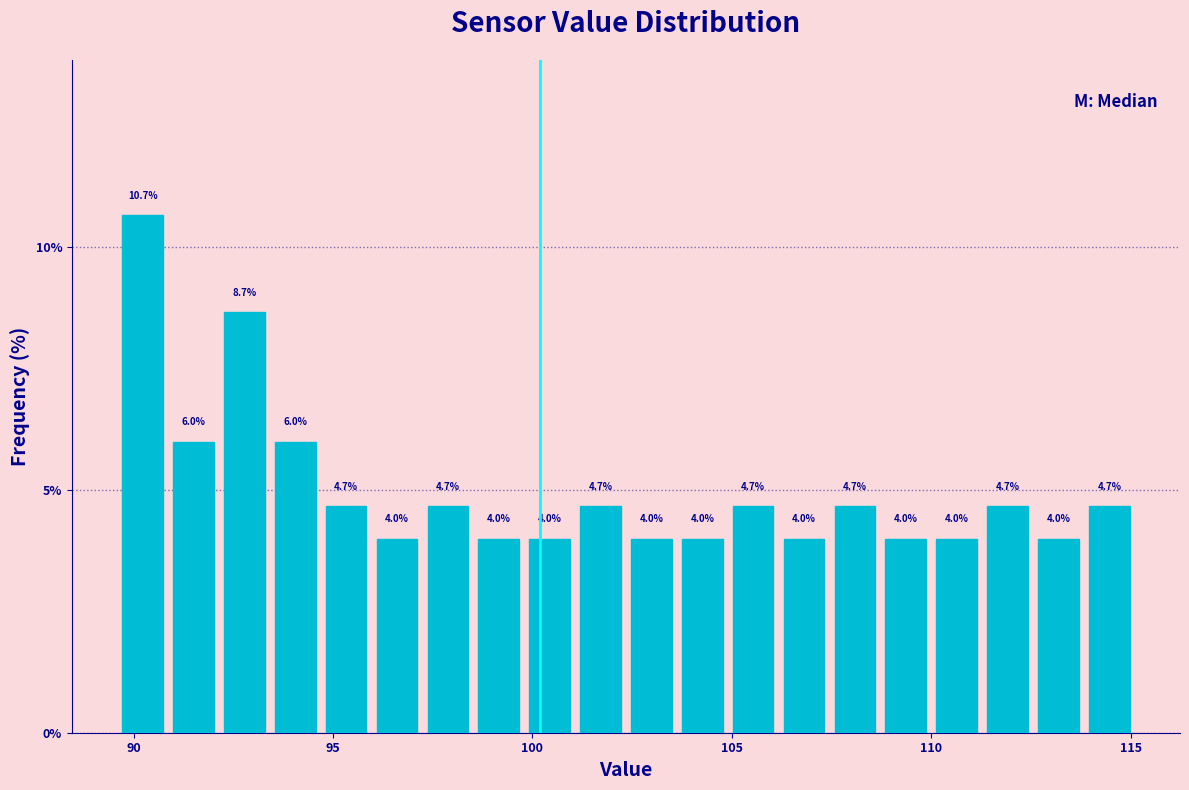

Around what value on the x-axis is the tallest bar? Give the approximate position of its centre, as read against the axis.

90.0